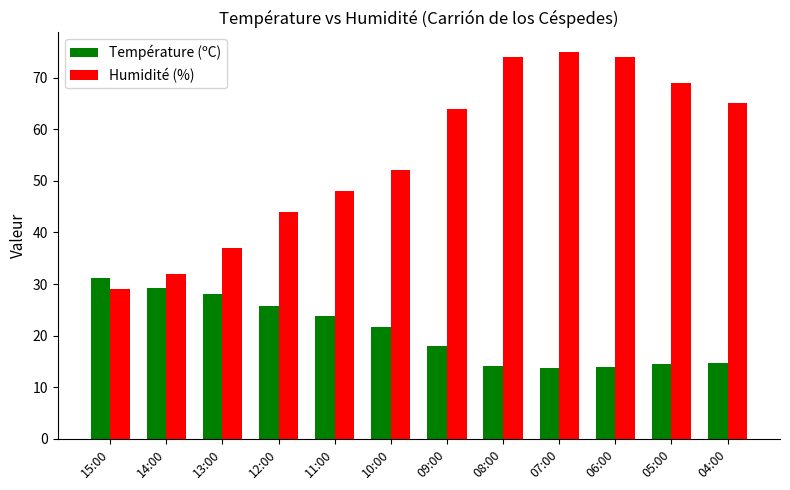

Is it true that Température (ºC) equals 55.2 at 15:00?

False